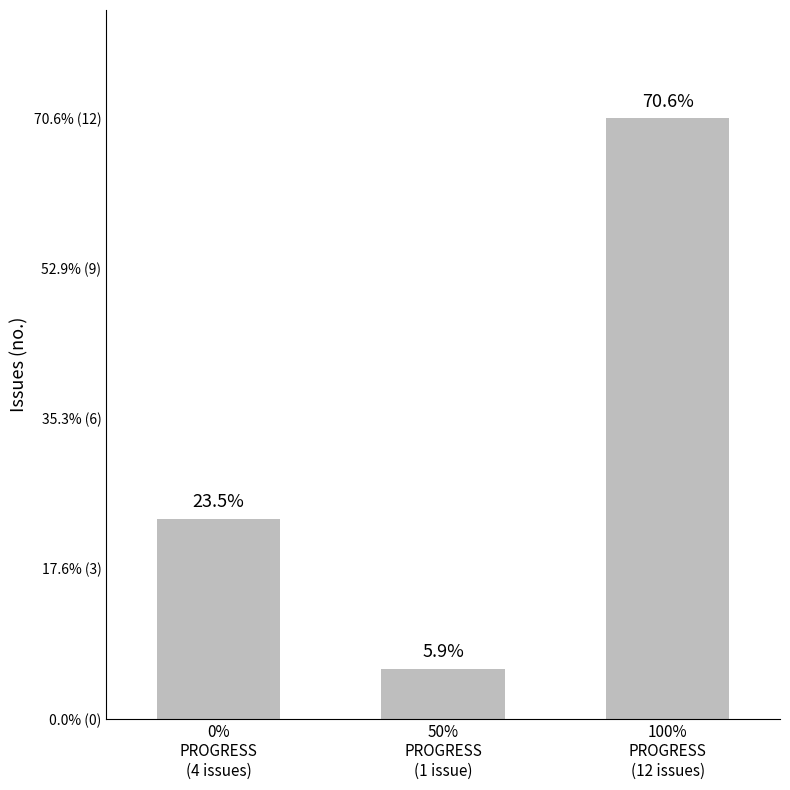

What position from the right is 100%
PROGRESS
(12 issues)?

1